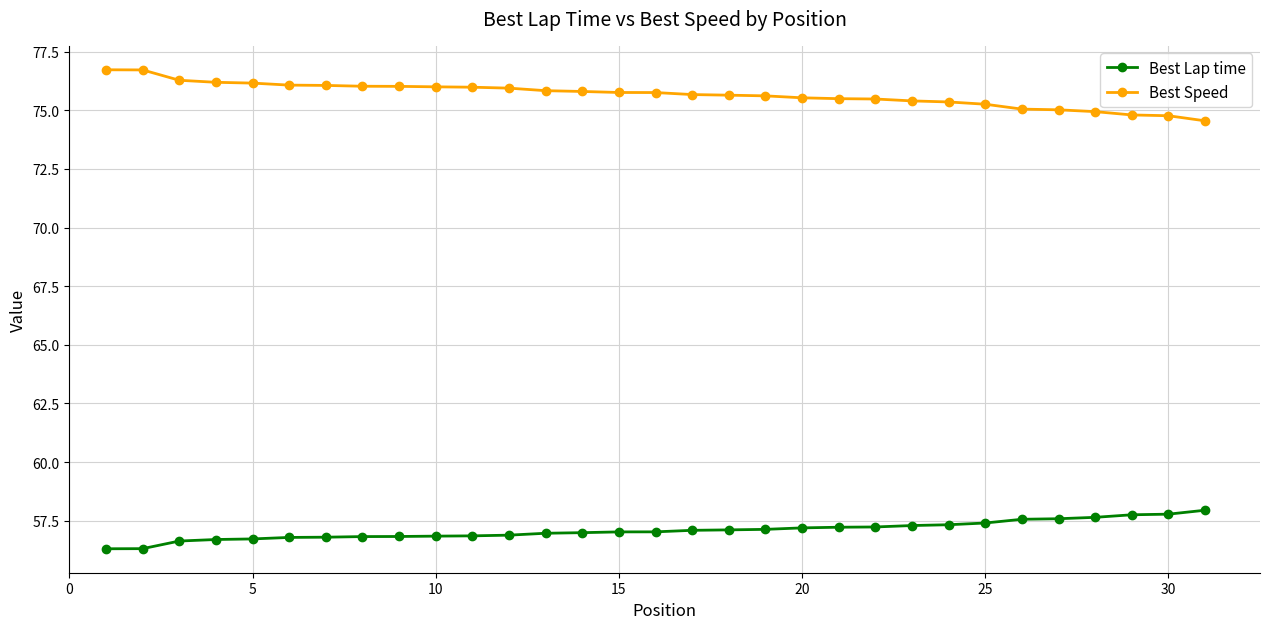

Which series has the largest total across all categories?

Best Speed